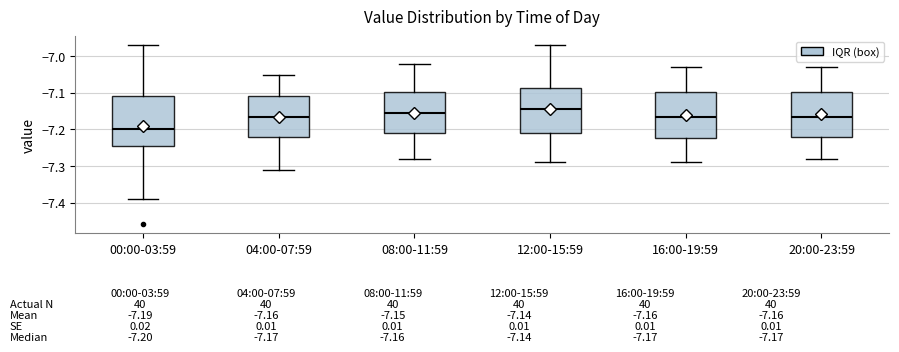

Which box has the lowest median line?

00:00-03:59